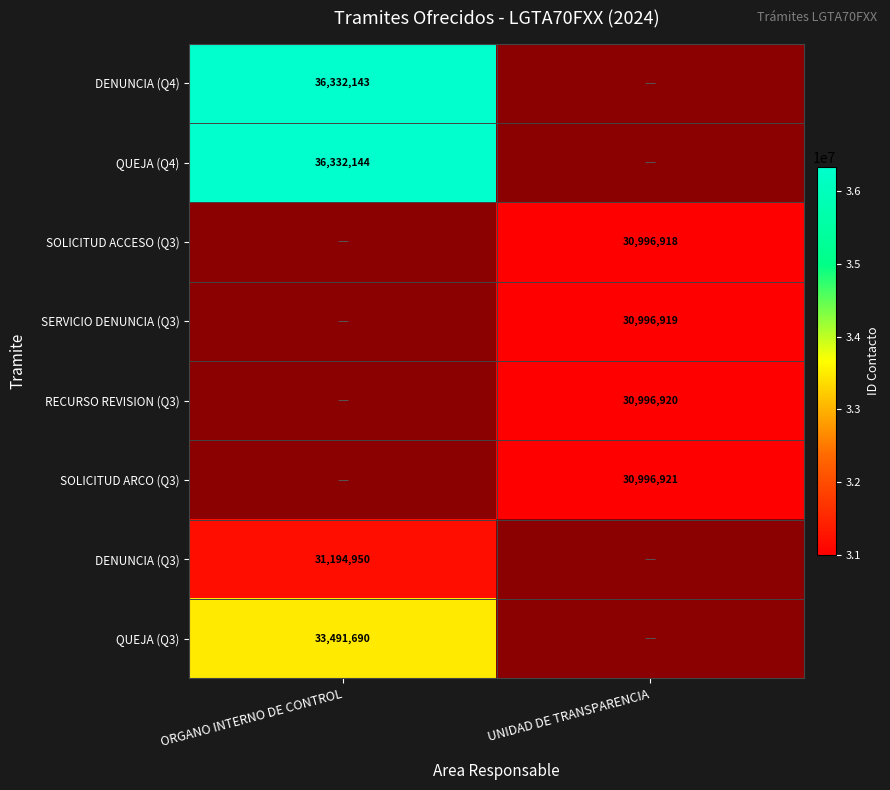

The QUEJA (Q4) series shows 0.0 at UNIDAD DE TRANSPARENCIA. True or false?

True